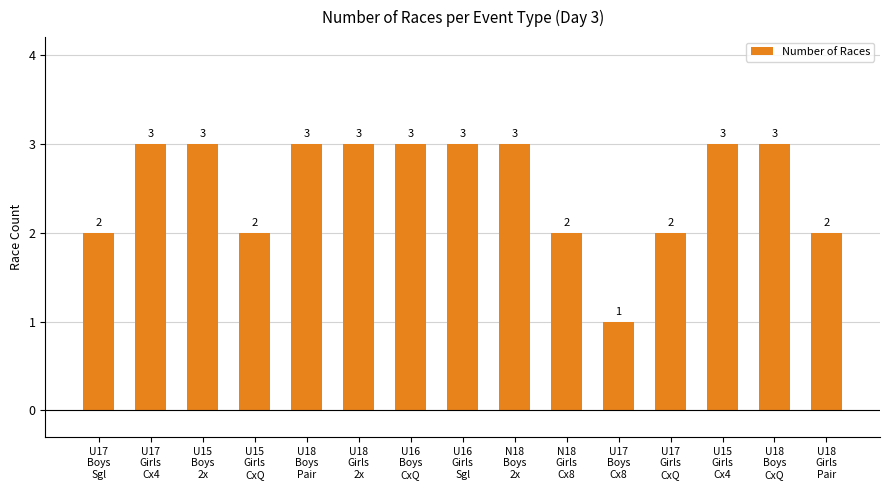

What is the maximum value shown in the chart?

3